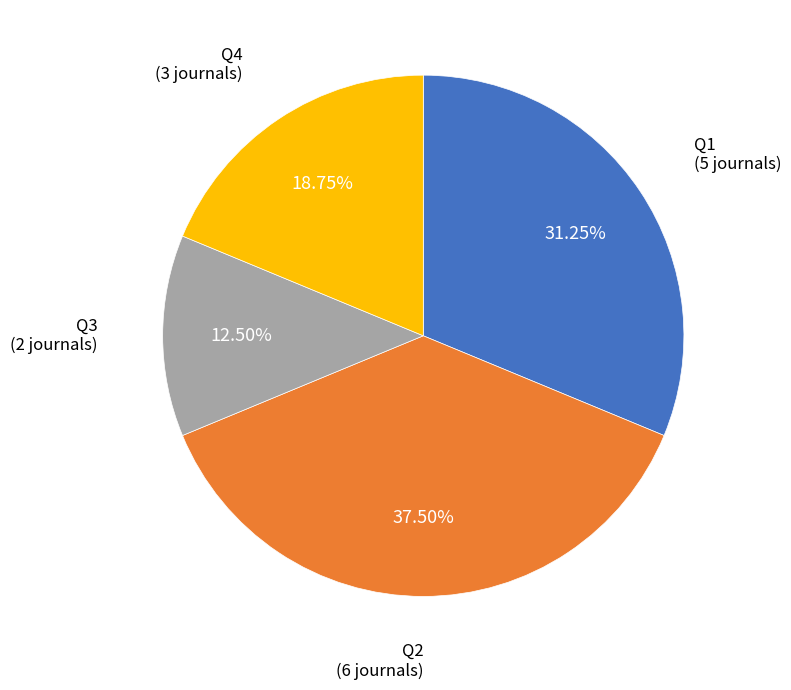

How many segments does this pie chart have?

4